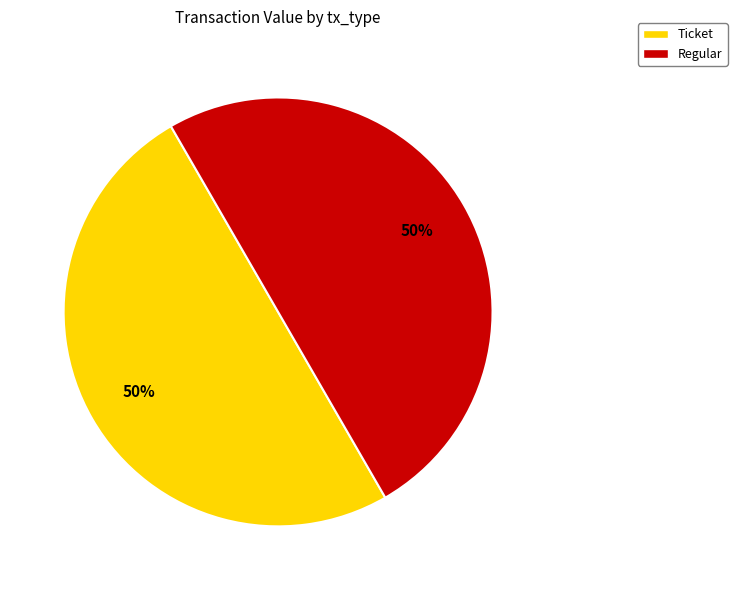

What is the ratio of the value at Regular to the value at Ticket?

1.0